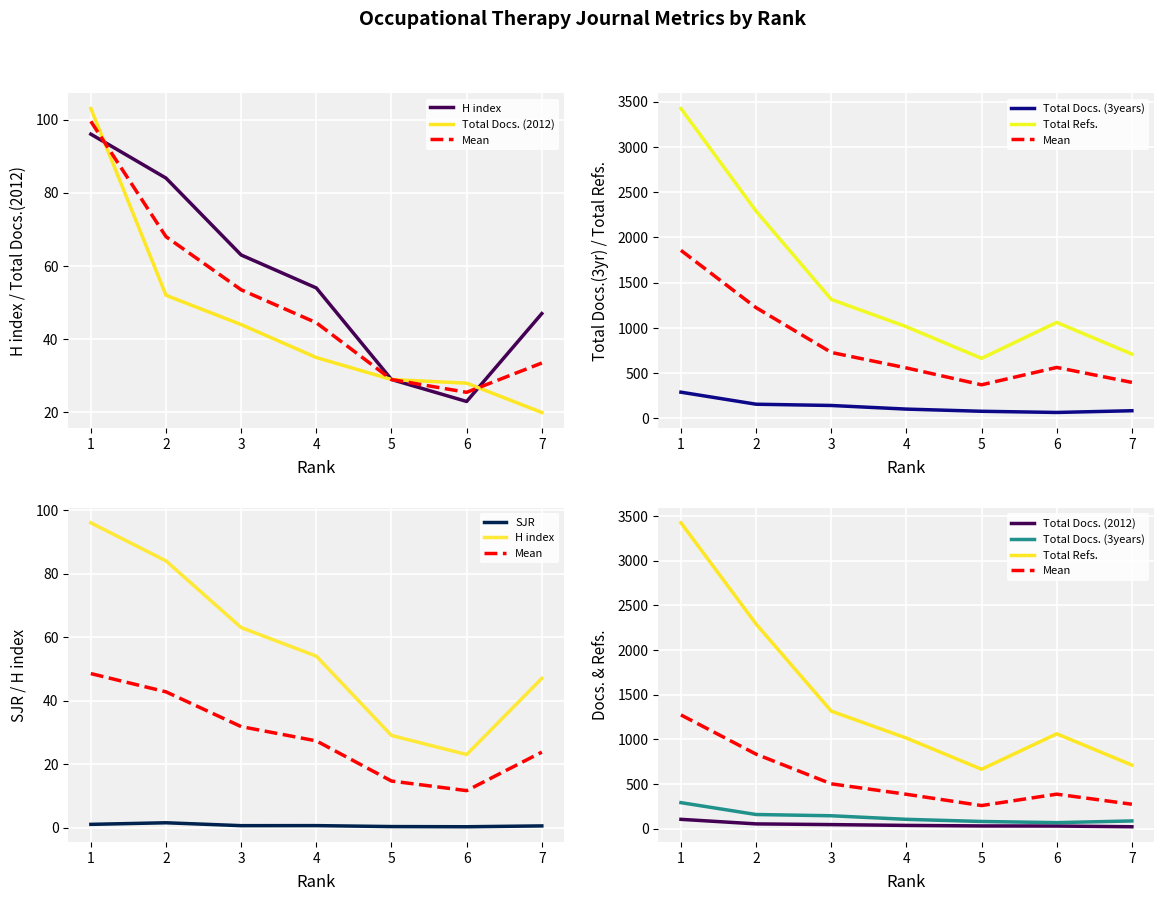

How many values in the Mean series are below 385?

3